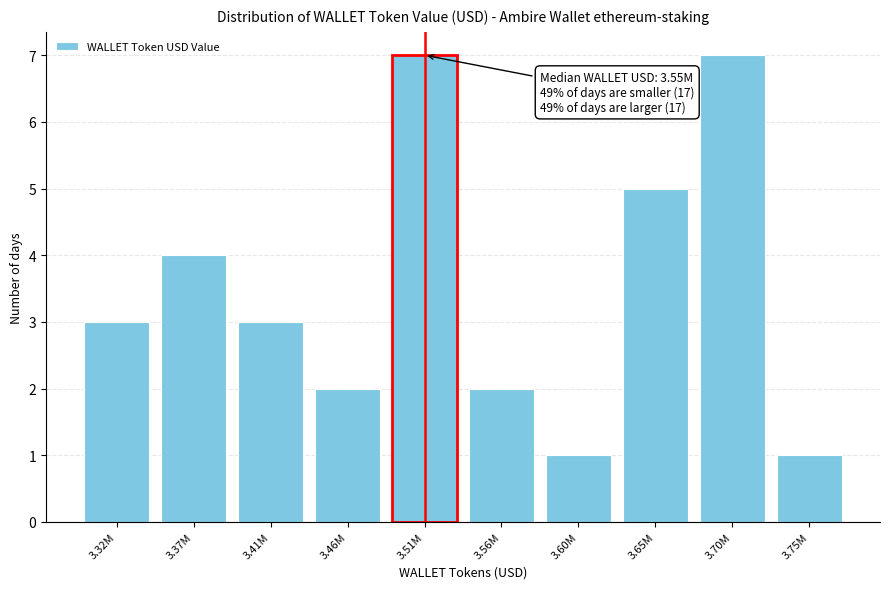

Reading left to right, what are all the values shown in this chart?

3	4	3	2	7	2	1	5	7	1